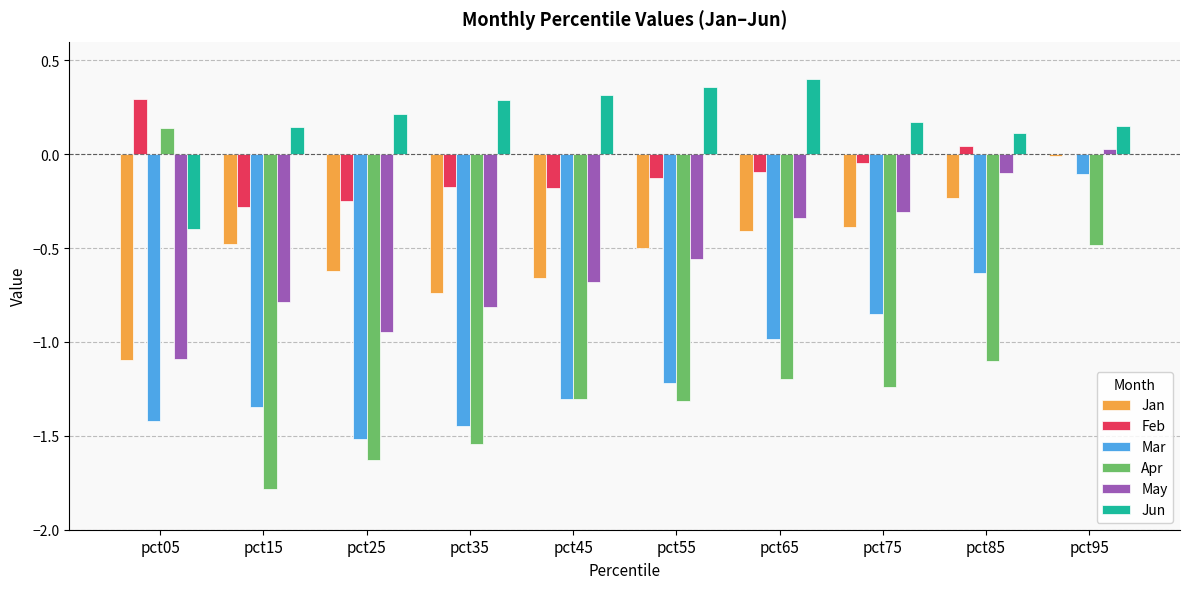

How many positive values does the Jun series have?

9